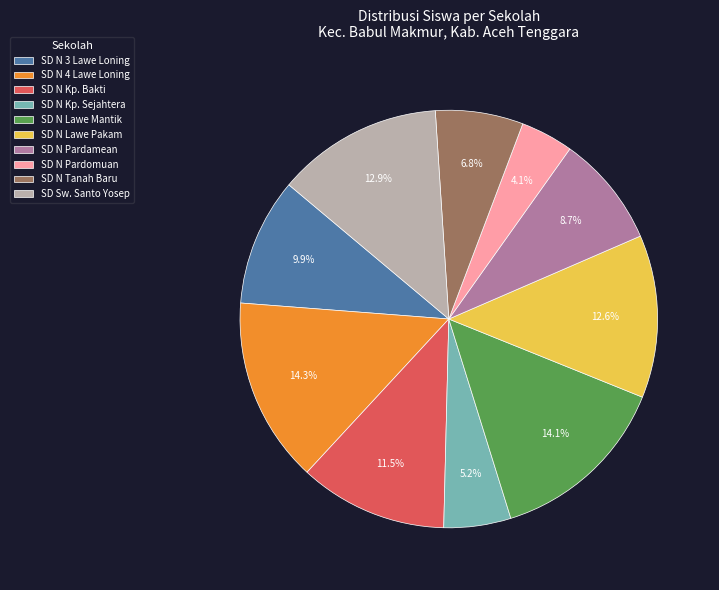

What is the smallest slice in the pie chart?

SD N Pardomuan